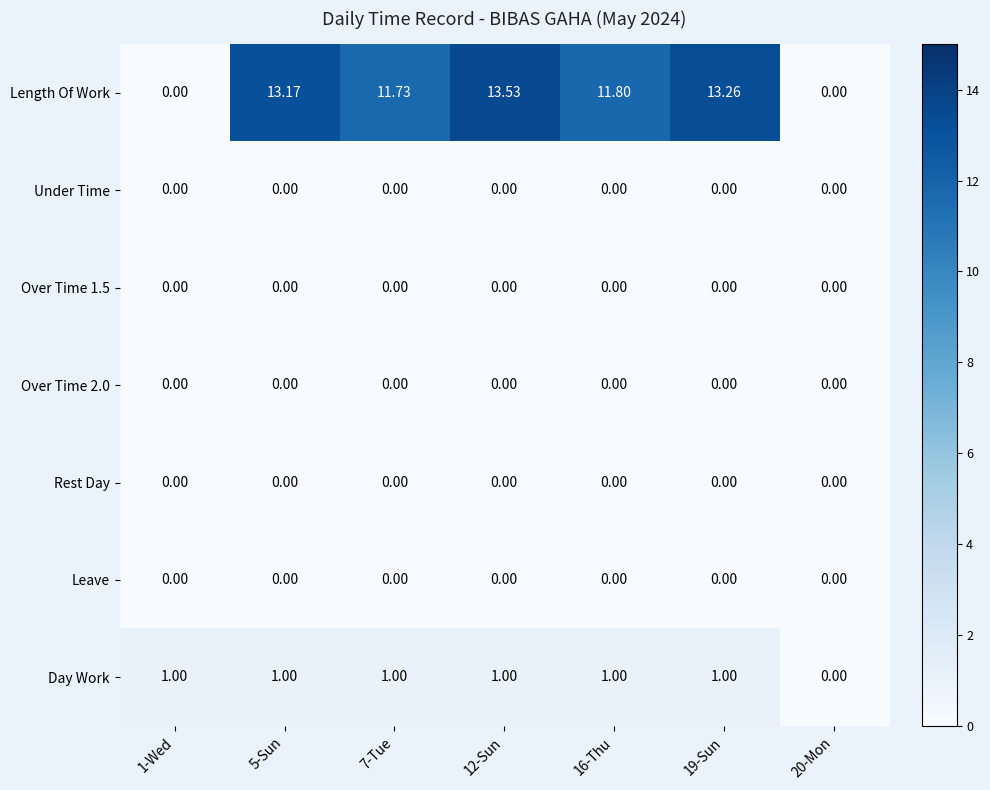

Which series has the largest total across all categories?

Length Of Work